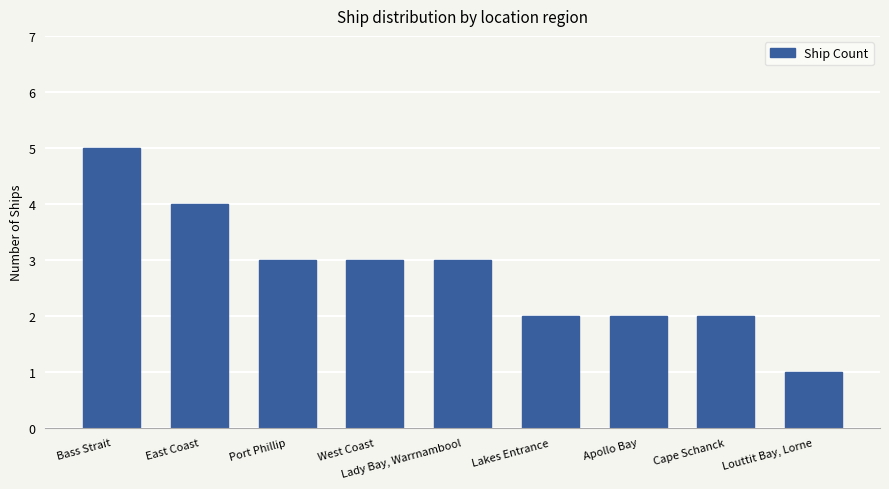

What is the label of the 3rd bar from the left?

Port Phillip